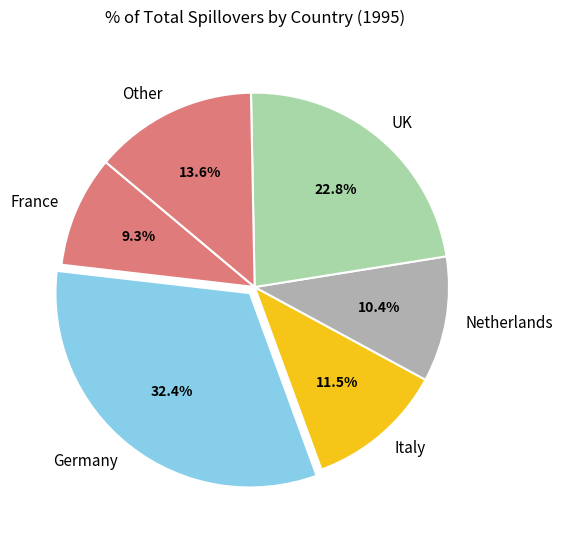

Count the number of slices in the pie.

6